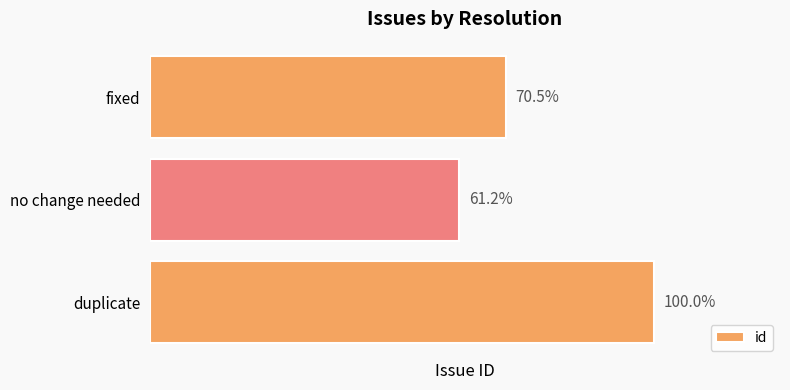

Are the bars horizontal?

Yes